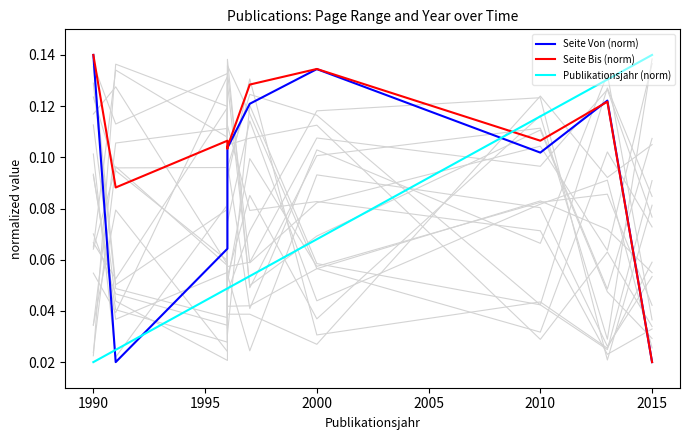

How many times do Publikationsjahr (norm) and Seite Von (norm) cross each other?

3